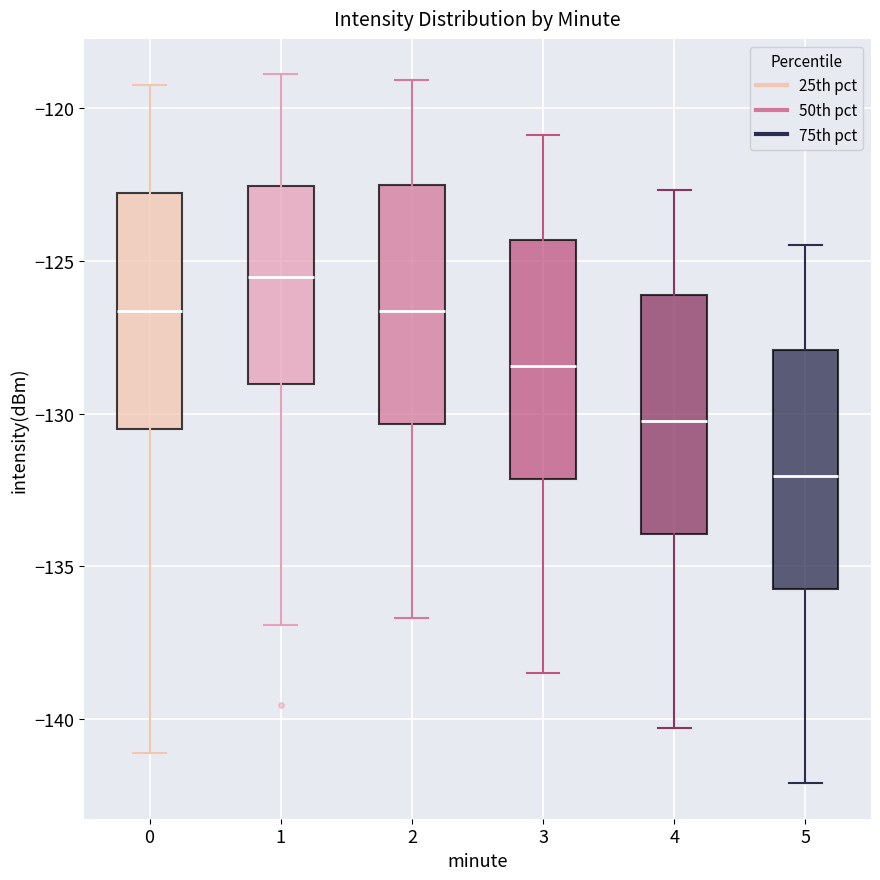

Where does the upper whisker of the box at x = 2 end on the y-axis? The values are not printed on the chart, so give them approximately, as read against the axis.

-119.0